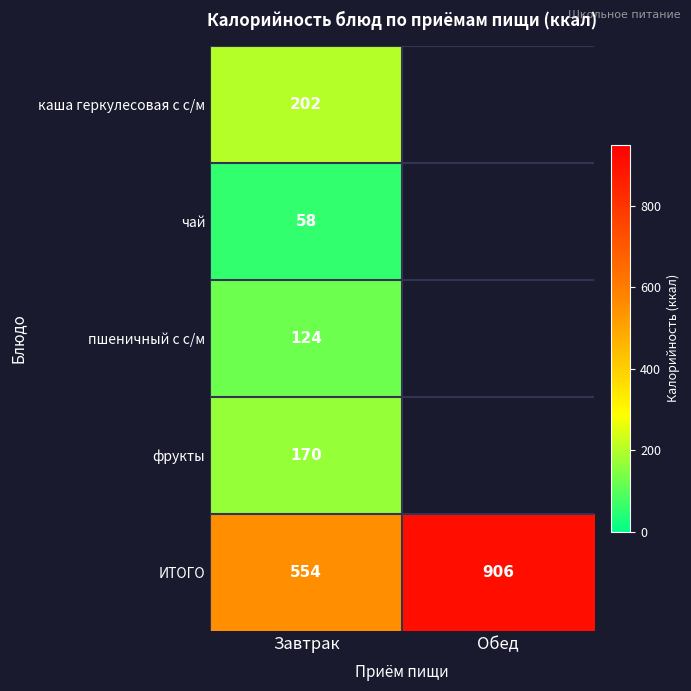

Rank the series at Завтрак from lowest to highest value.

чай, пшеничный с с/м, фрукты, каша геркулесовая с с/м, ИТОГО